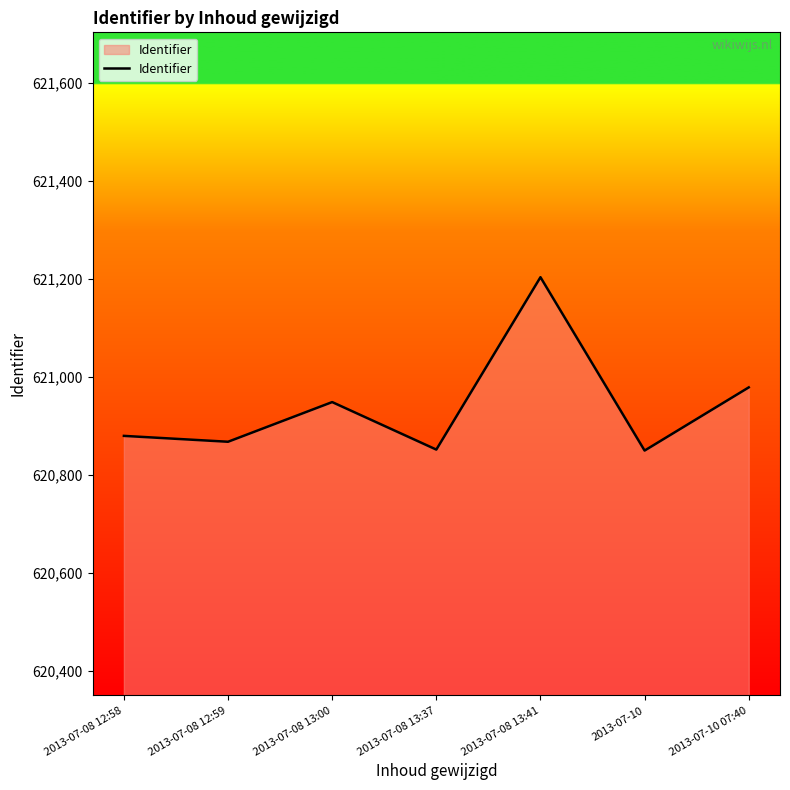

Which has a higher value, 2013-07-10 or 2013-07-10 07:40?

2013-07-10 07:40